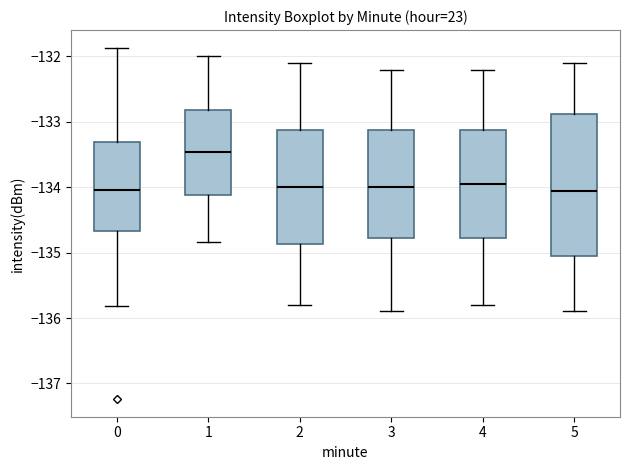

Comparing the boxes themselves (not the whiskers), which one is the tallest?

5